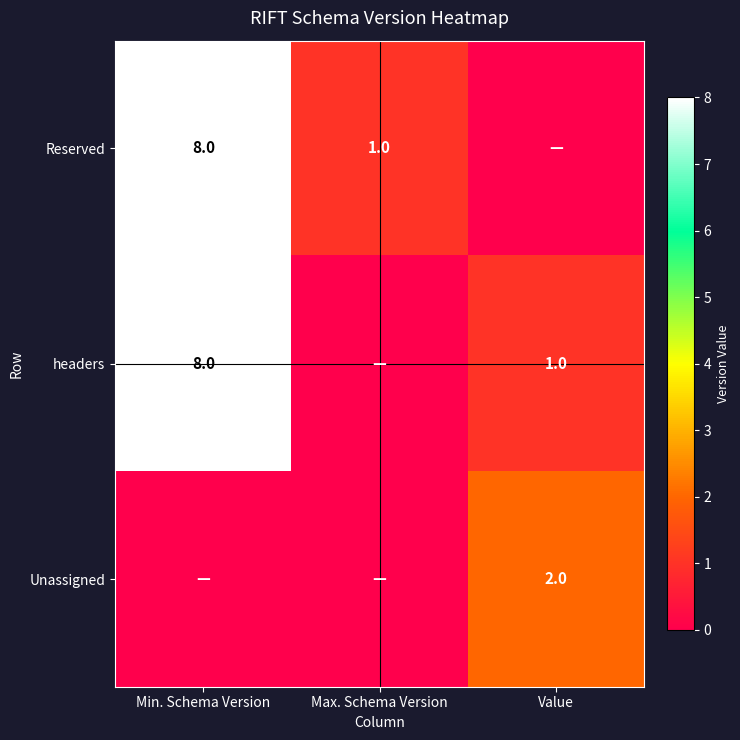

At which category does the chart reach its minimum across all series?

Value